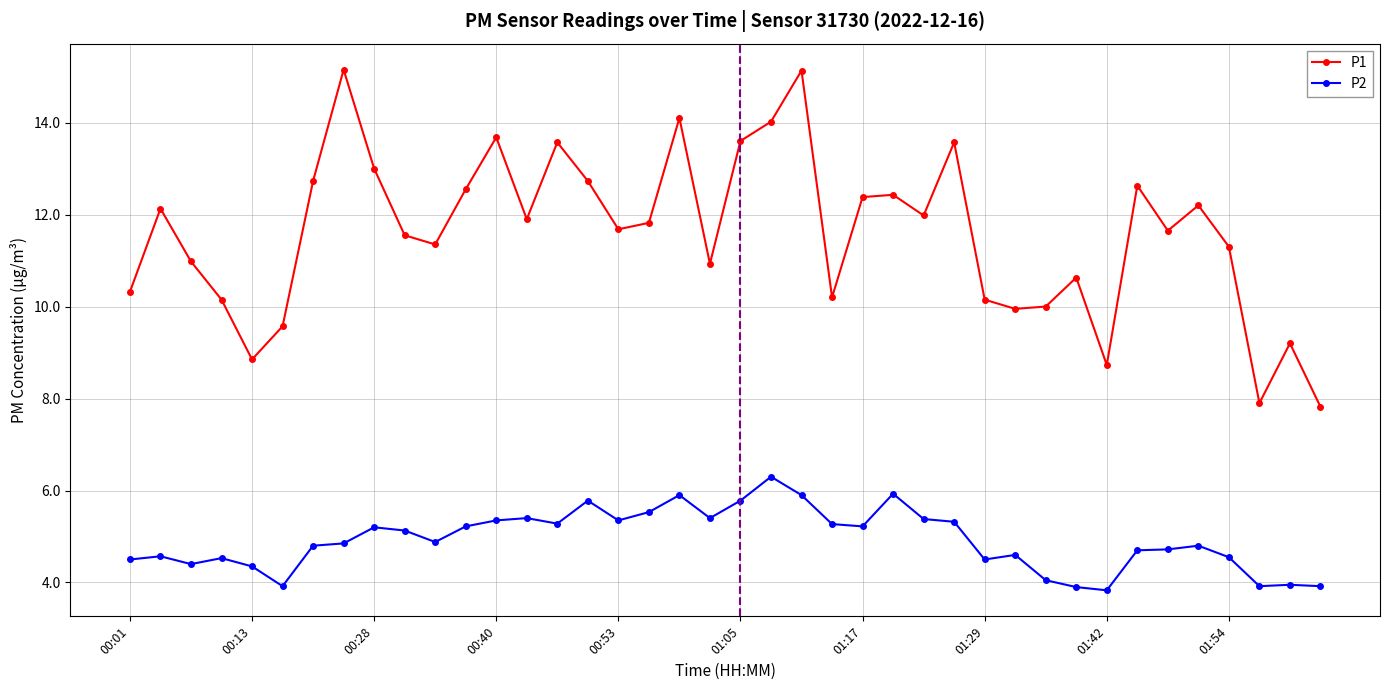

Reading right to left, list all the values displayed in this chart.

P1: 7.8	9.2	7.9	11.3	12.2	11.7	12.6	8.7	10.6	10.0	9.9	10.2	13.6	12.0	12.4	12.4	10.2	15.1	14.0	13.6	10.9	14.1	11.8	11.7	12.7	13.6	11.9	13.7	12.6	11.3	11.6	13.0	15.2	12.7	9.6	8.8	10.2	11.0	12.1	10.3
P2: 3.9	4.0	3.9	4.5	4.8	4.7	4.7	3.8	3.9	4.0	4.6	4.5	5.3	5.4	5.9	5.2	5.3	5.9	6.3	5.8	5.4	5.9	5.5	5.3	5.8	5.3	5.4	5.3	5.2	4.9	5.1	5.2	4.8	4.8	3.9	4.3	4.5	4.4	4.6	4.5